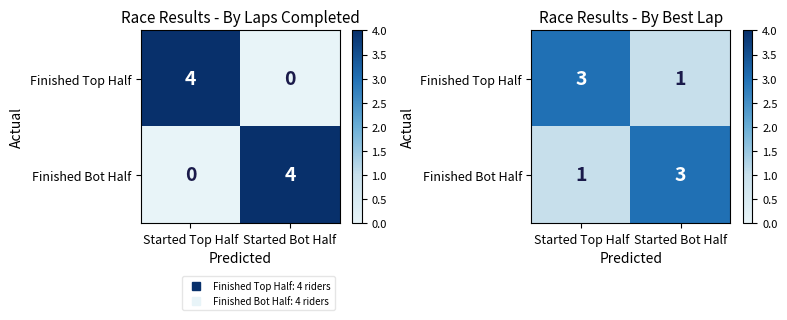

At which label does Finished Bot Half reach its minimum?

Started Top Half